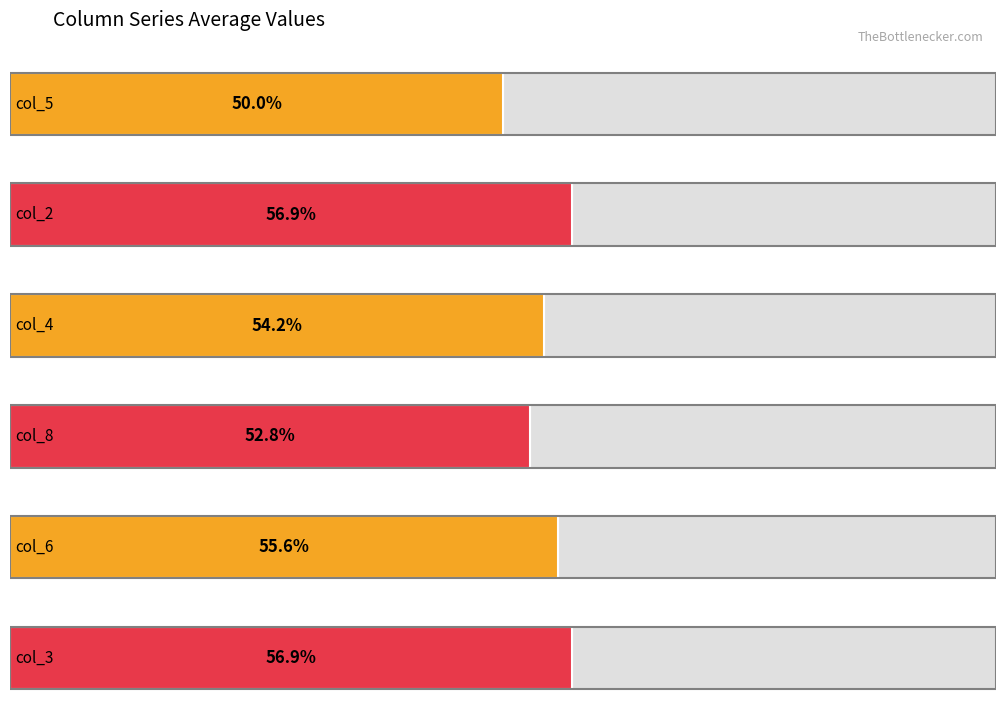

What is the difference between the maximum and second lowest values in the col_5 series?

7